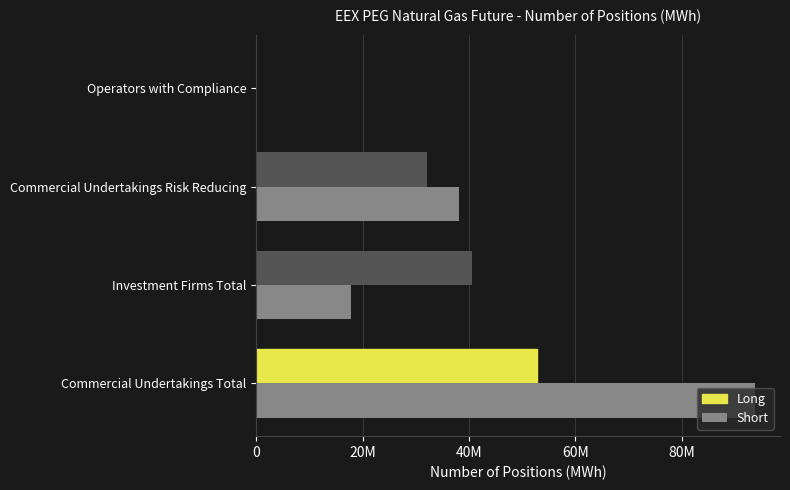

What are all the series names shown in the legend?

Long, Short